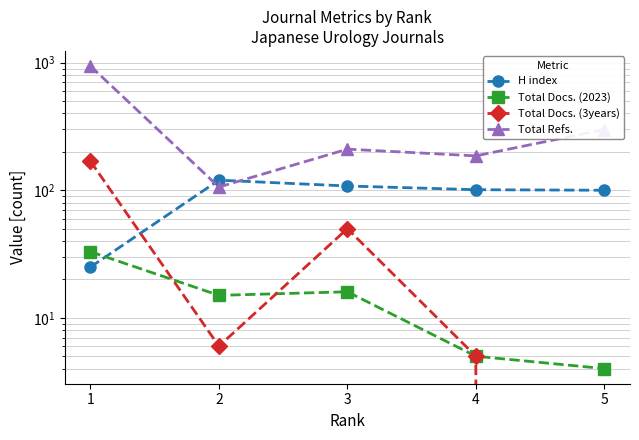

Reading left to right, what are all the values shown in this chart?

H index: 1=25	2=120	3=108	4=101	5=100
Total Docs. (2023): 1=33	2=15	3=16	4=5	5=4
Total Docs. (3years): 1=169	2=6	3=50	4=5	5=0
Total Refs.: 1=941	2=106	3=210	4=186	5=299